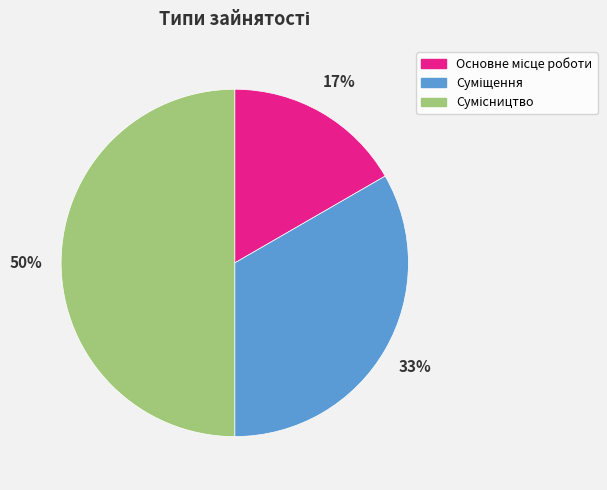

To the nearest percent, what is the average slice percentage?

33%